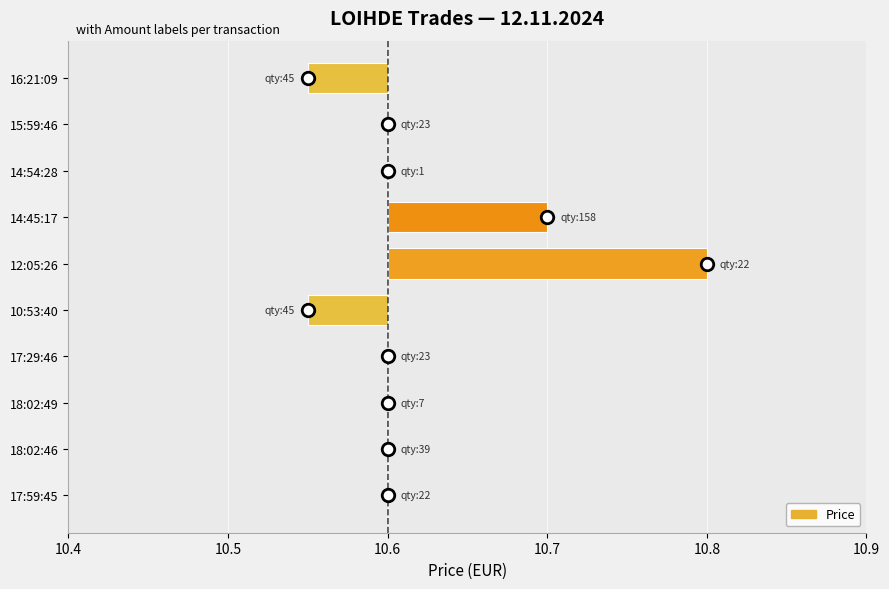

The chart shows a value of -0.1 at 14:54:28. True or false?

False